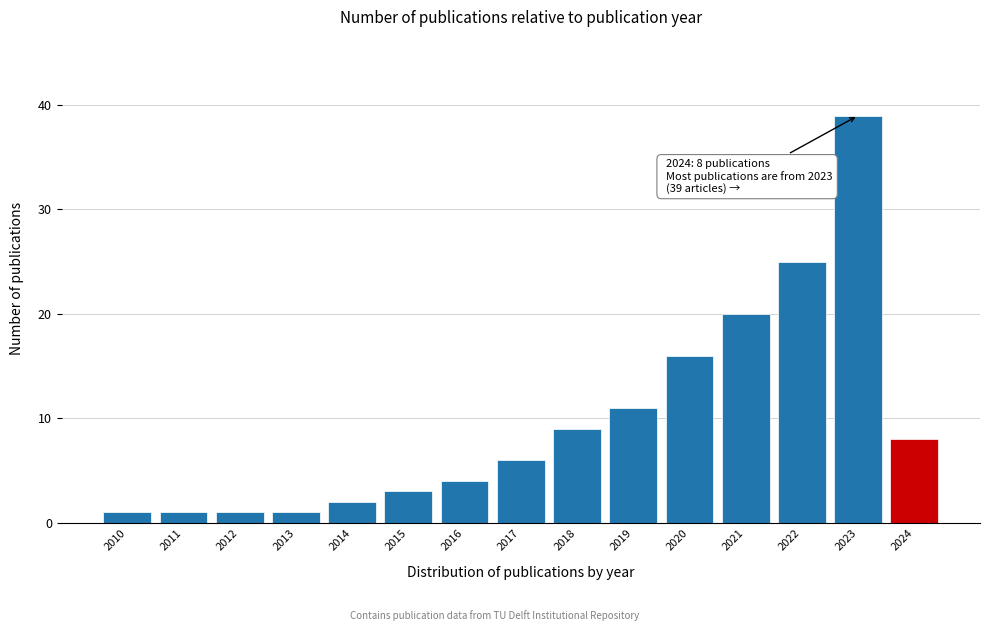

Reading left to right, what are all the values shown in this chart?

2010=1	2011=1	2012=1	2013=1	2014=2	2015=3	2016=4	2017=6	2018=9	2019=11	2020=16	2021=20	2022=25	2023=39	2024=8